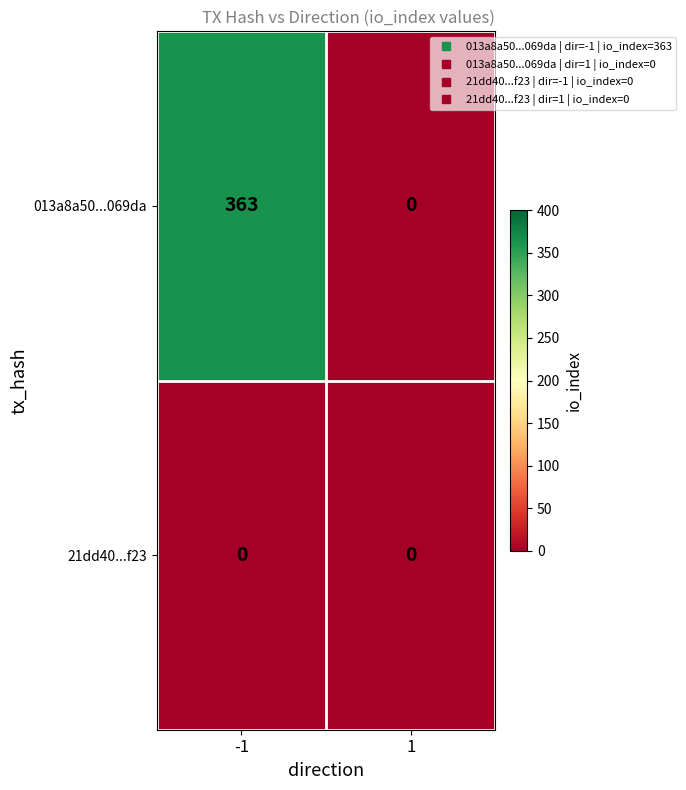

What is the average value of the 013a8a50...069da series?

182